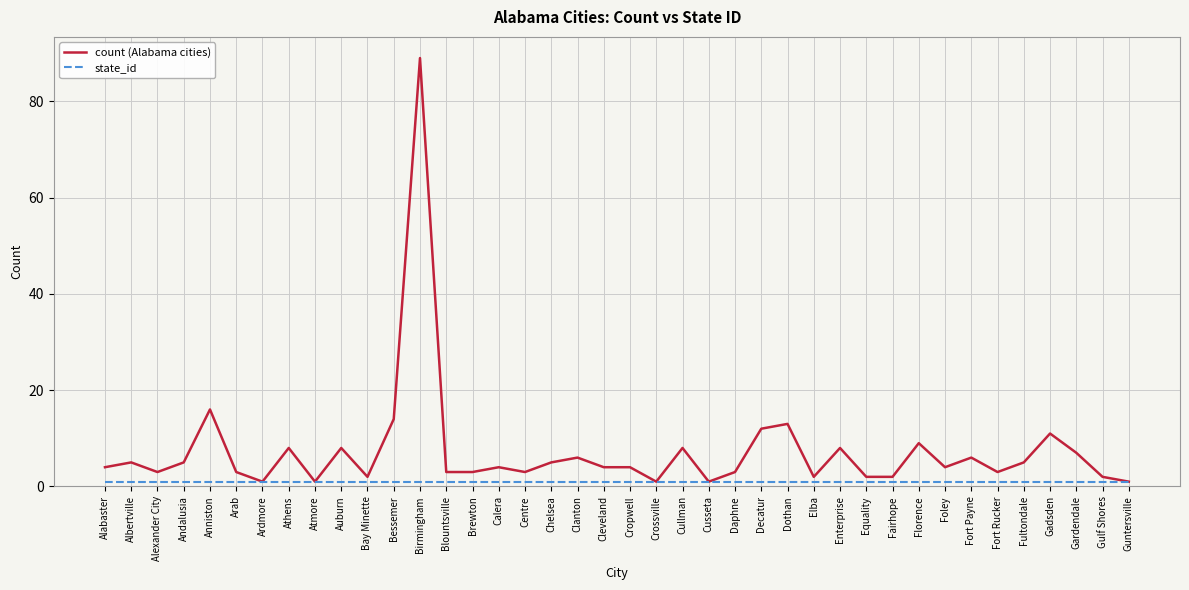

Which category has the highest value across all series?

Birmingham